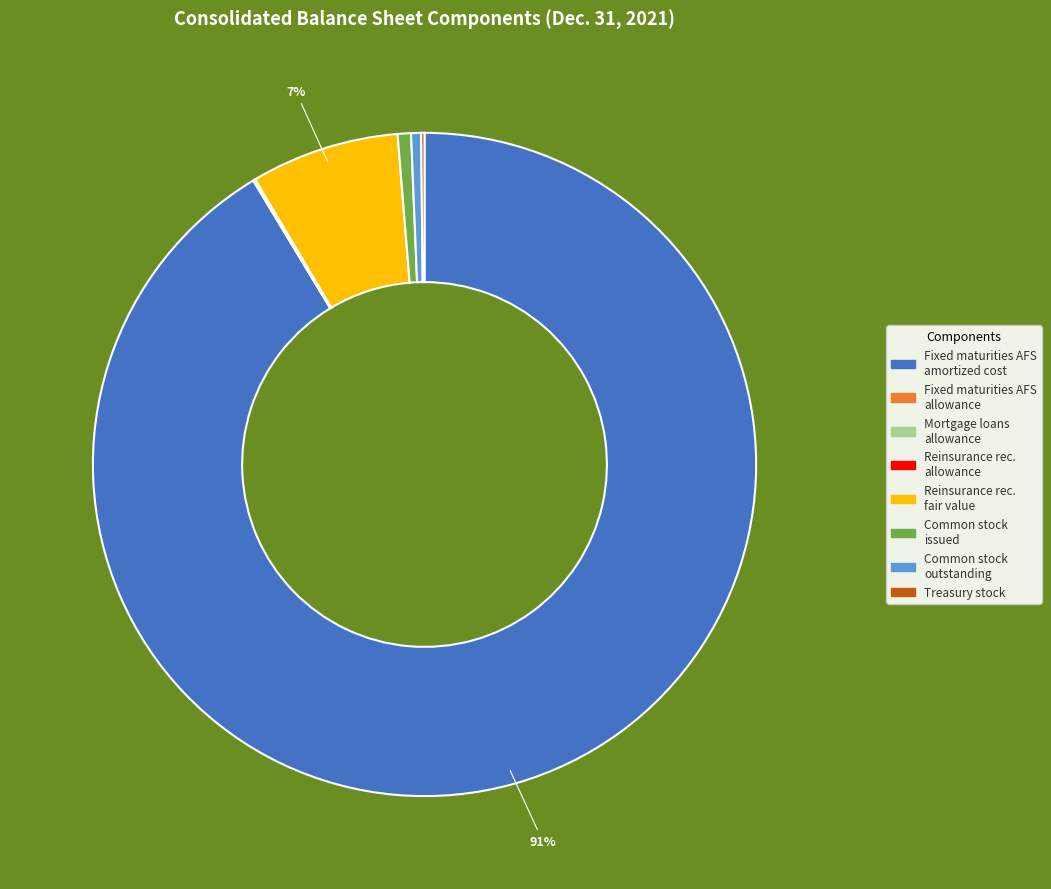

Is the sum of Fixed maturities AFS amortized cost and Common stock issued greater than half?

Yes